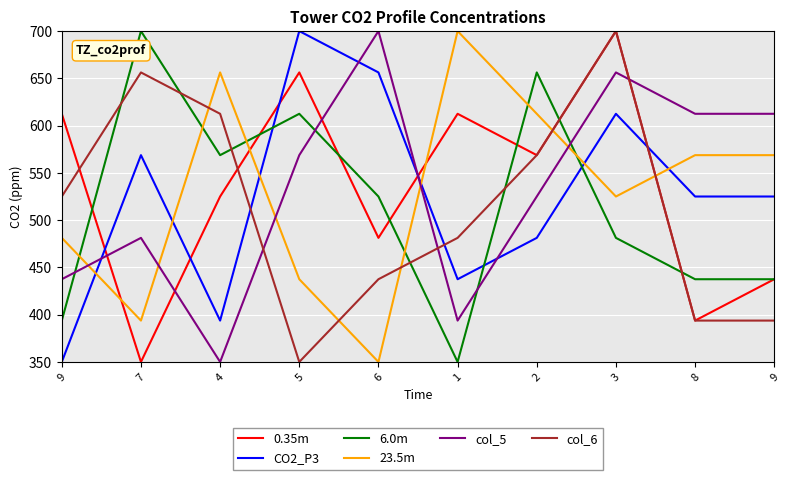

How many lines are shown in the chart?

6